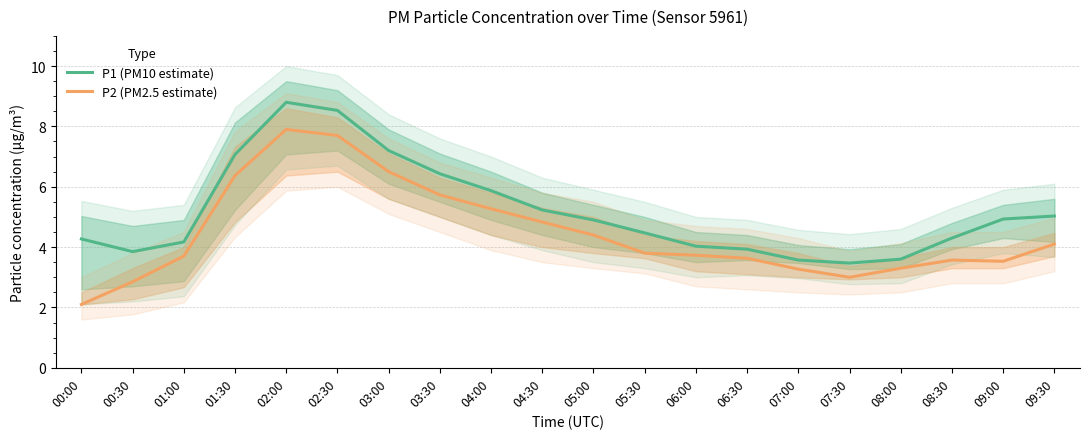

True or false: P2 (PM2.5 estimate) and P1 (PM10 estimate) cross at least once.

False